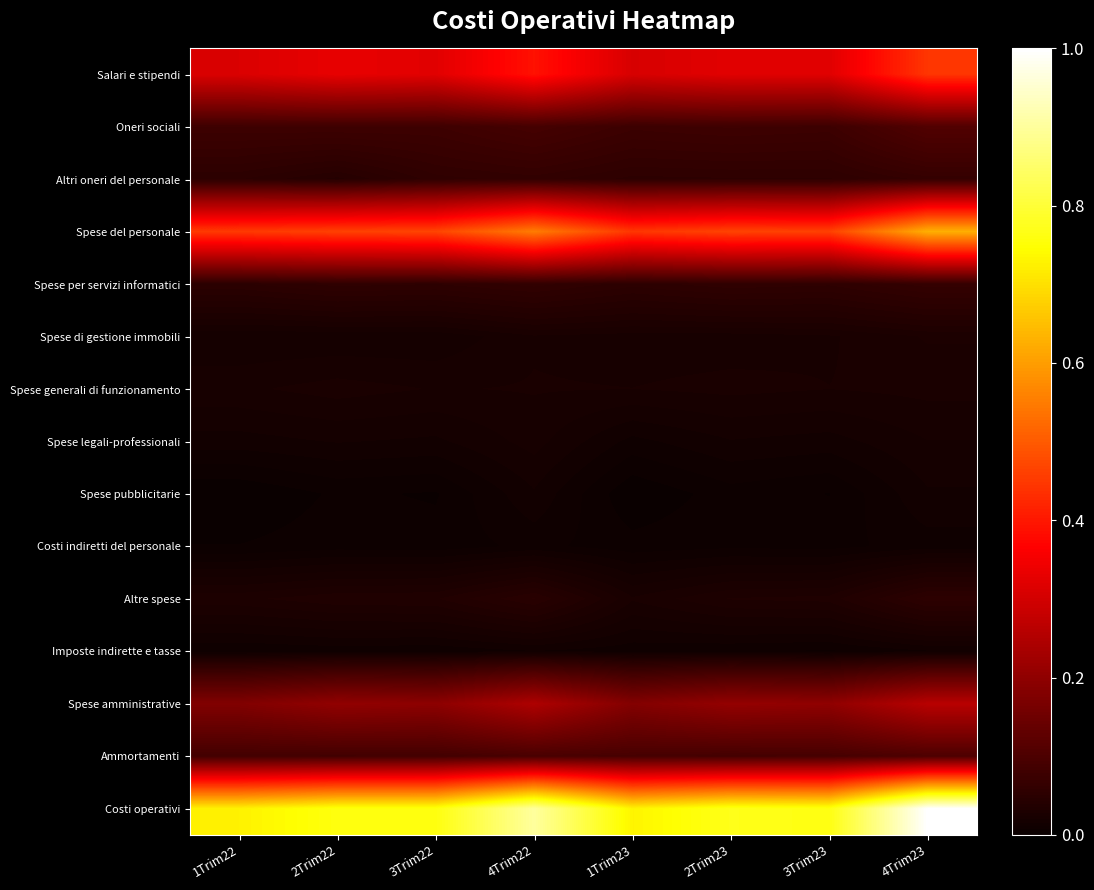

Count the number of data series in this chart.

15